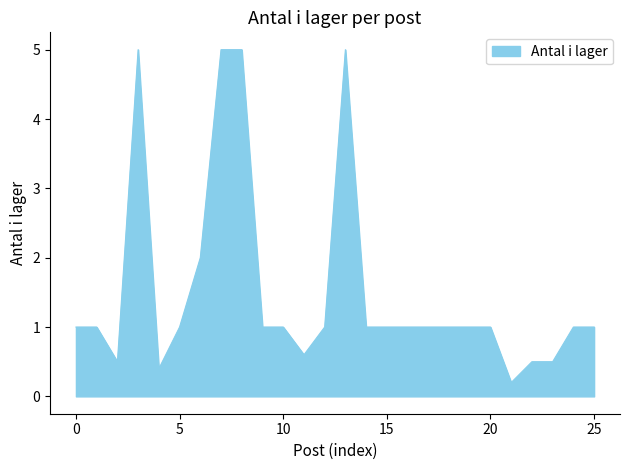

Does the chart display data point markers on the line(s)?

No